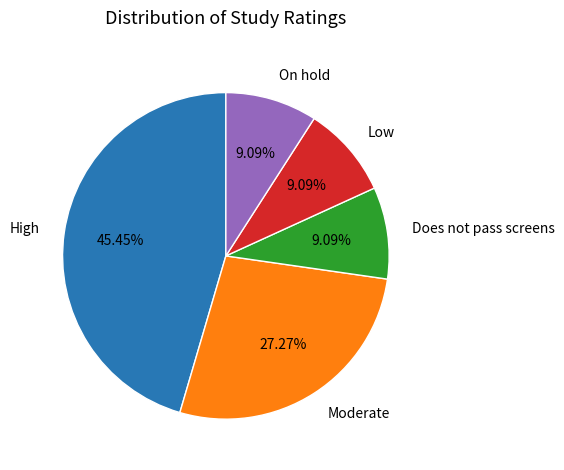

To the nearest percent, what portion does High represent?

45%